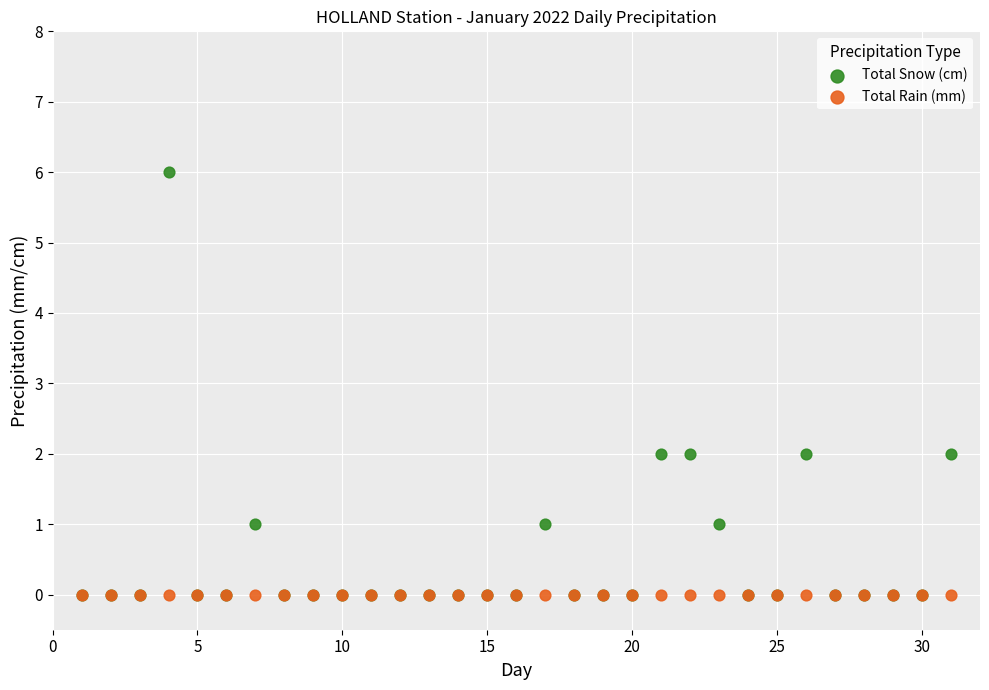

What are all the series names shown in the legend?

Total Snow (cm), Total Rain (mm)